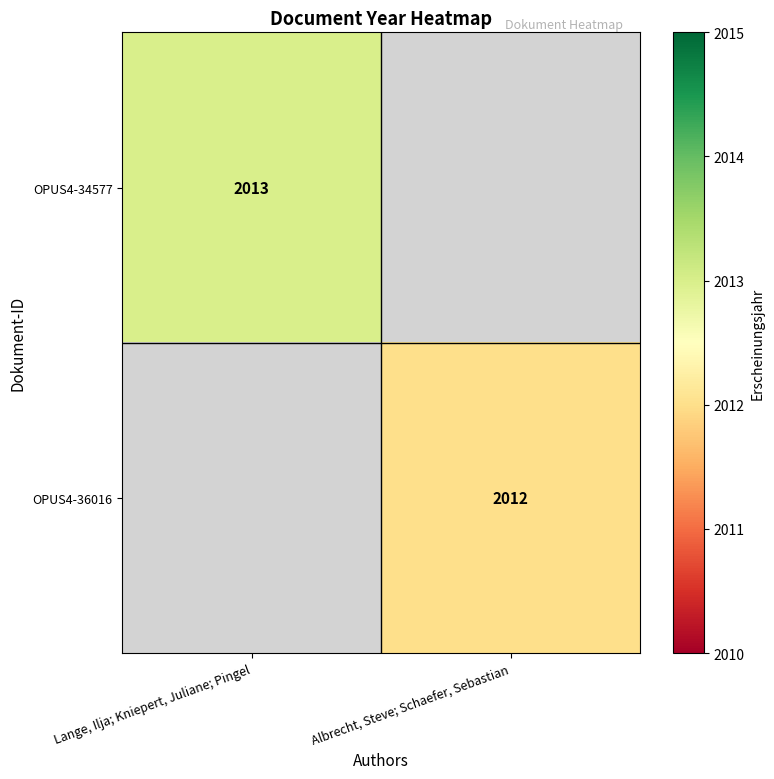

What is the maximum value shown in the chart?

2013